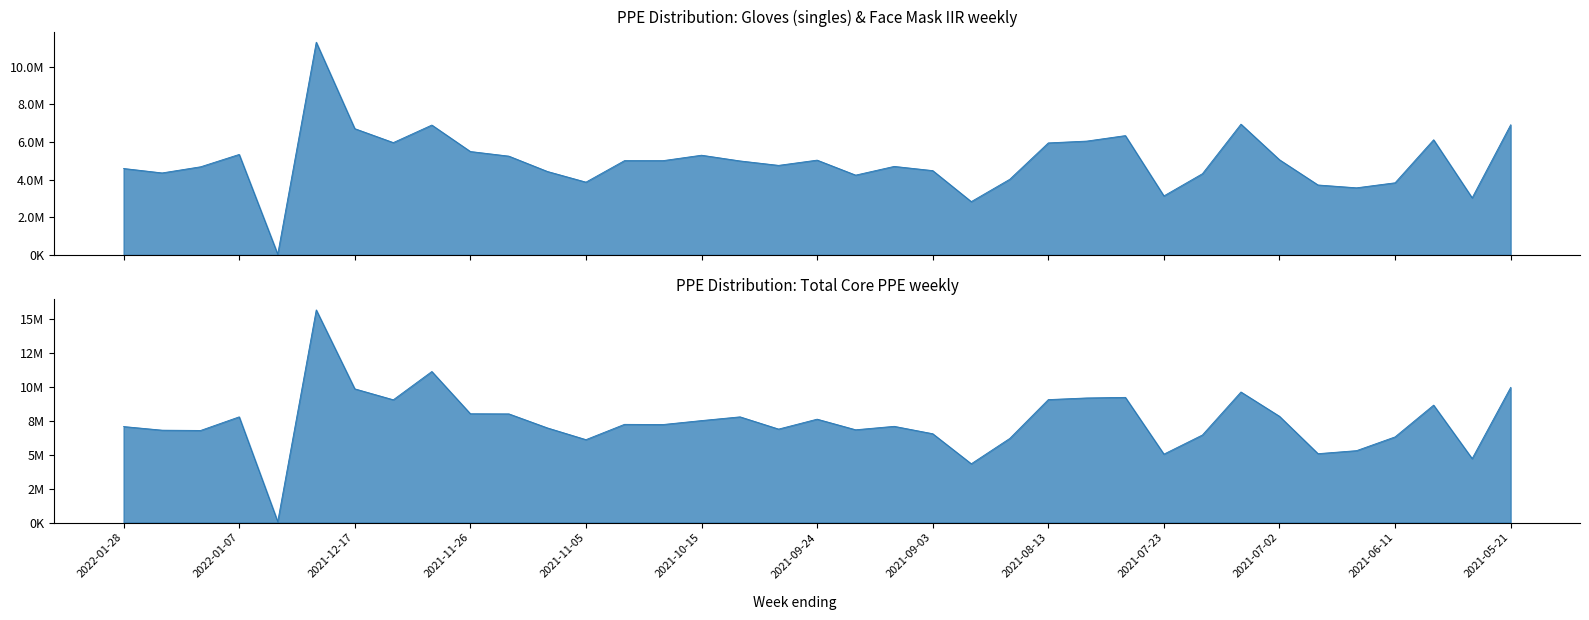

Is it true that Gloves (singles) equals 4438800 at 2021-11-12?

True